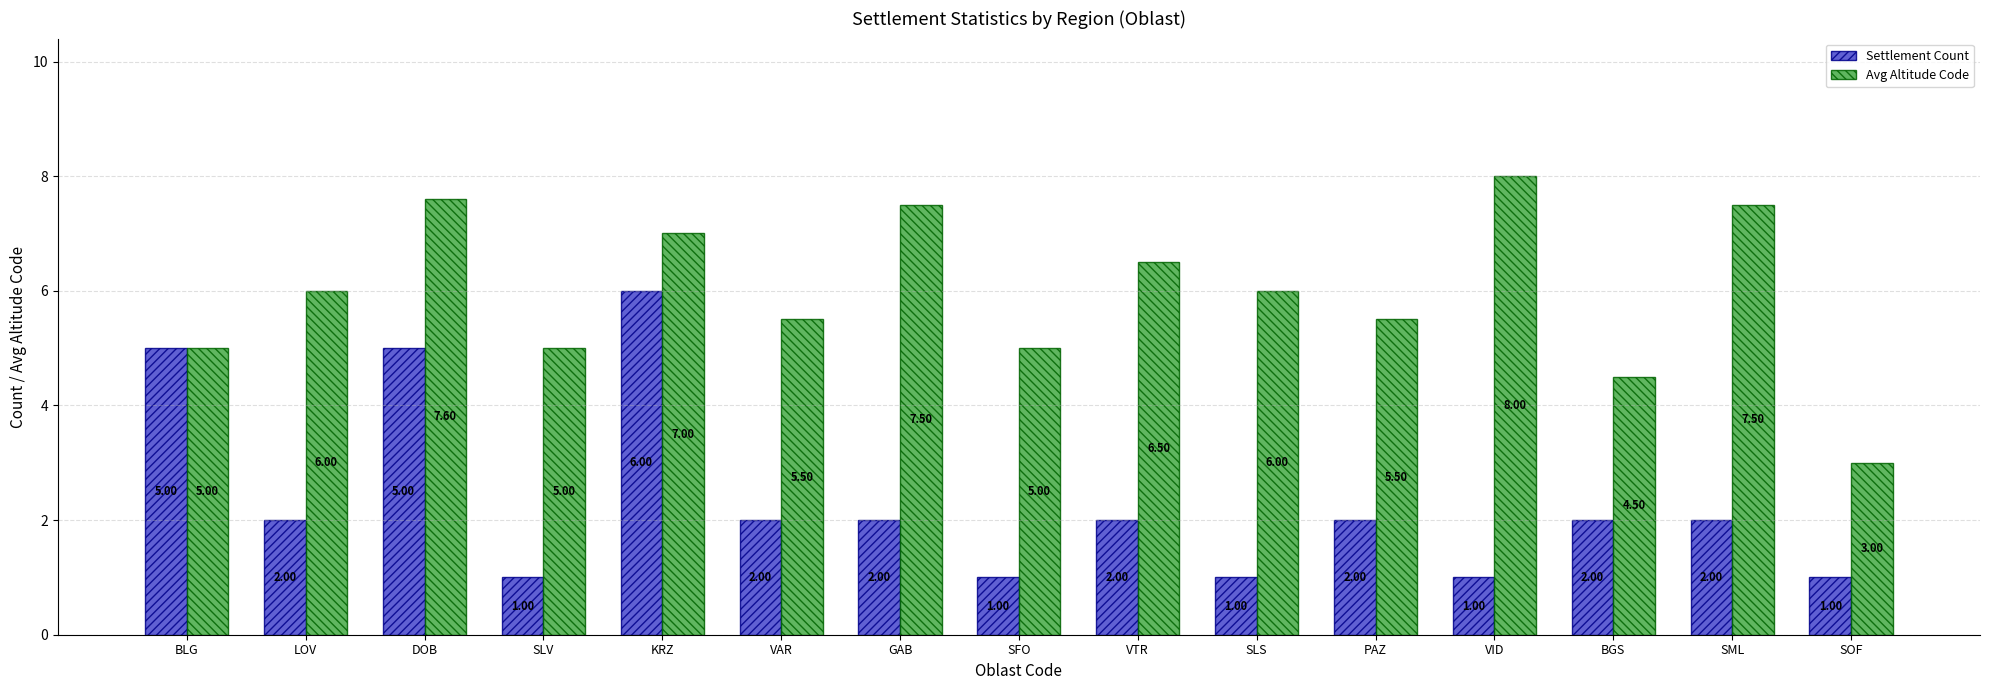

At which label does Settlement Count reach its peak?

KRZ